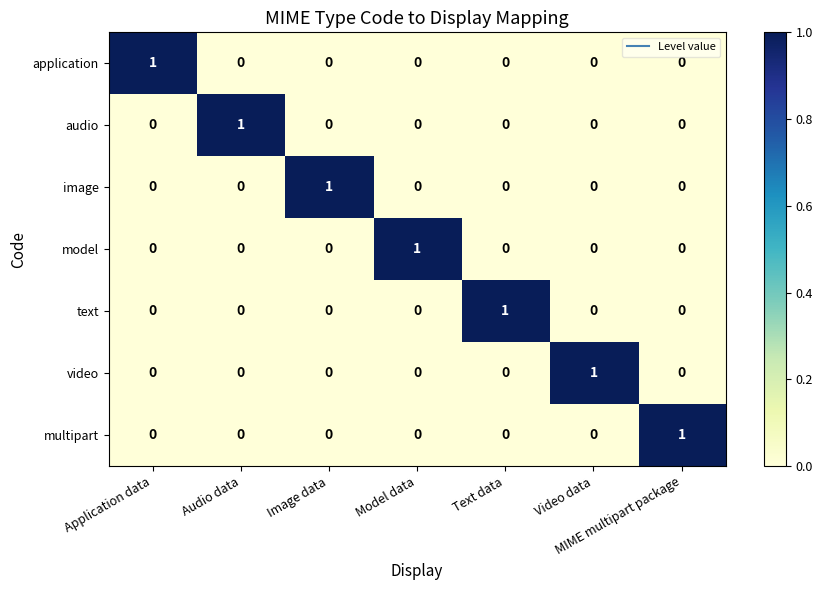

The value of multipart at Audio data is 1. True or false?

False